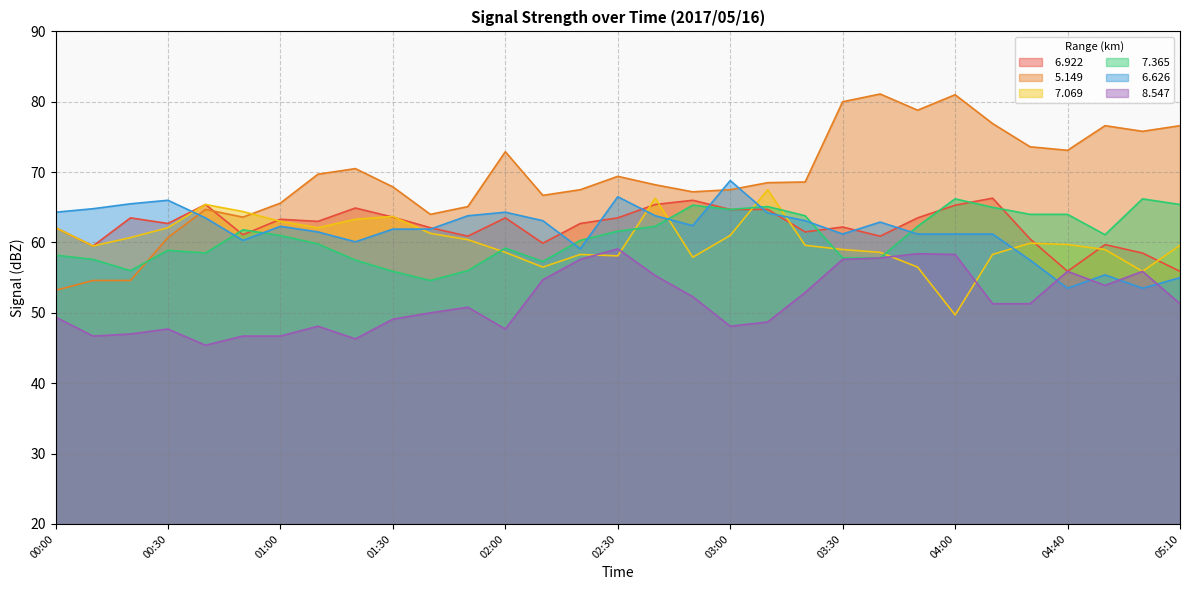

What is the label of the 25th point from the left?

04:00